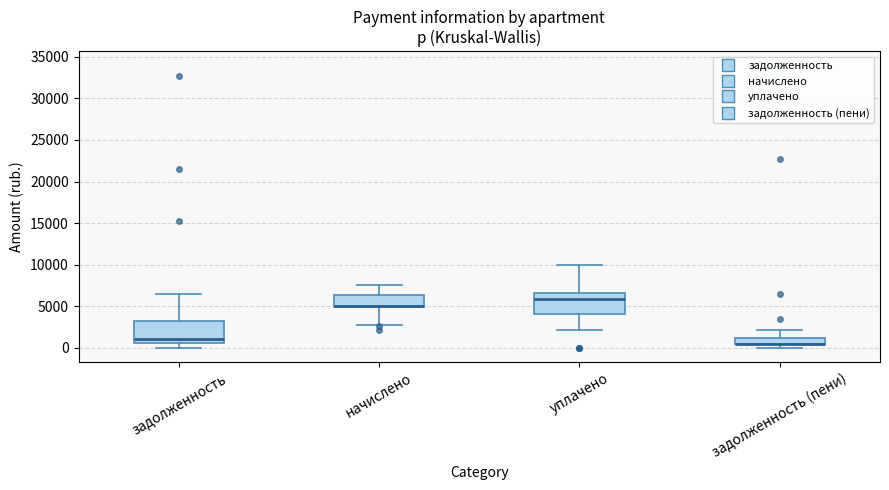

Where is the lower edge of the box for задолженность on the y-axis? The values are not printed on the chart, so give them approximately, as read against the axis.

500